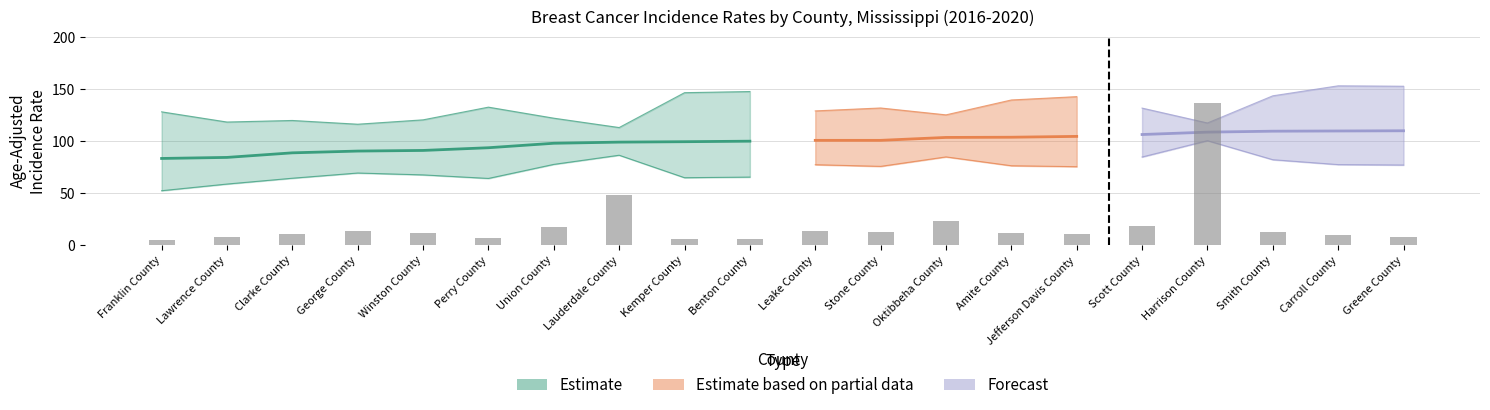

What is the label of the 2nd bar from the right?

Carroll County